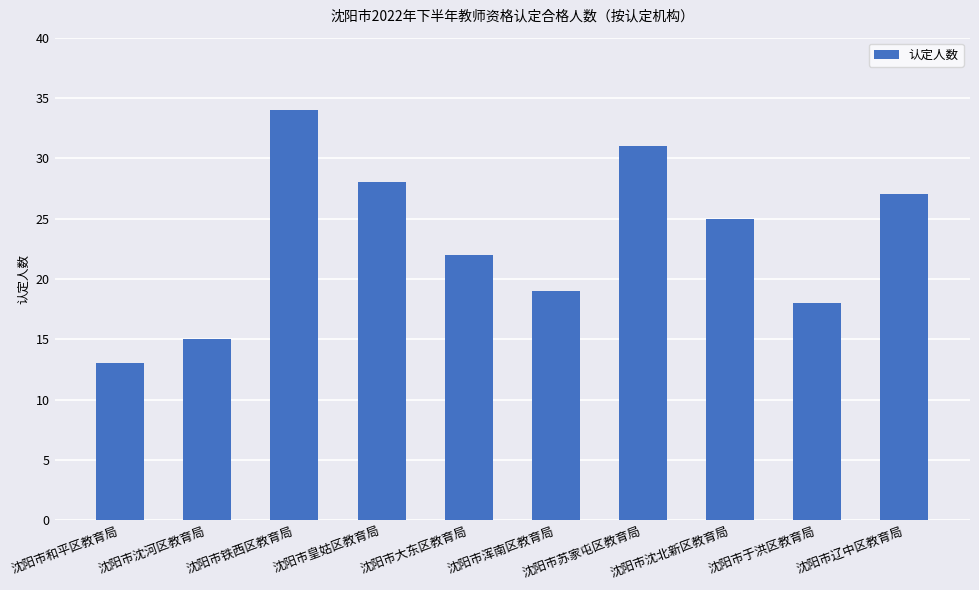

What is the label of the 10th bar from the right?

沈阳市和平区教育局